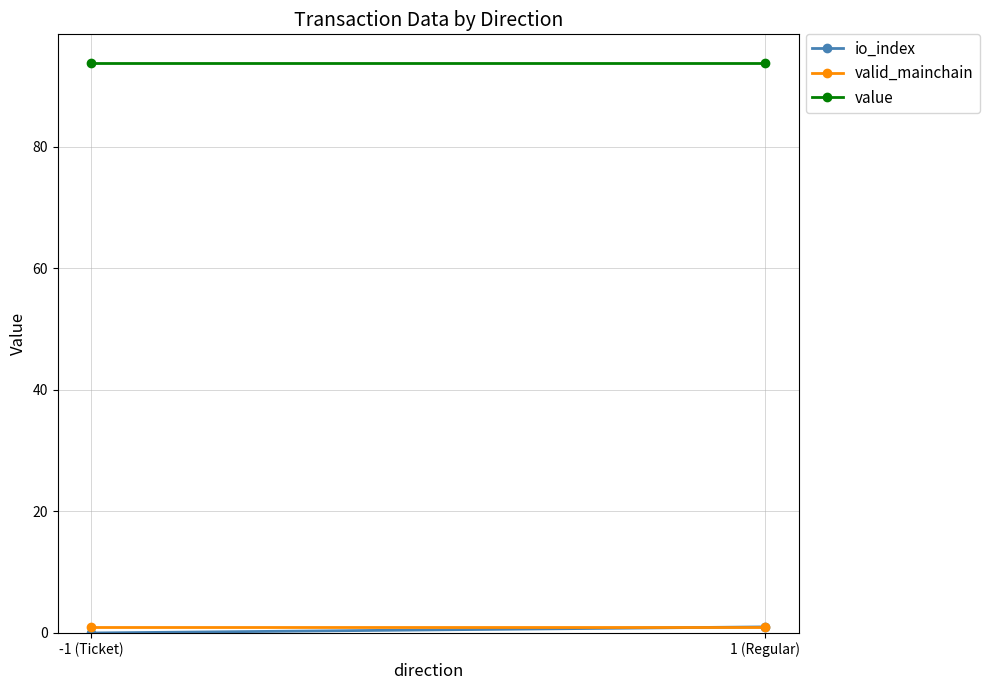

Which series has the largest total across all categories?

value